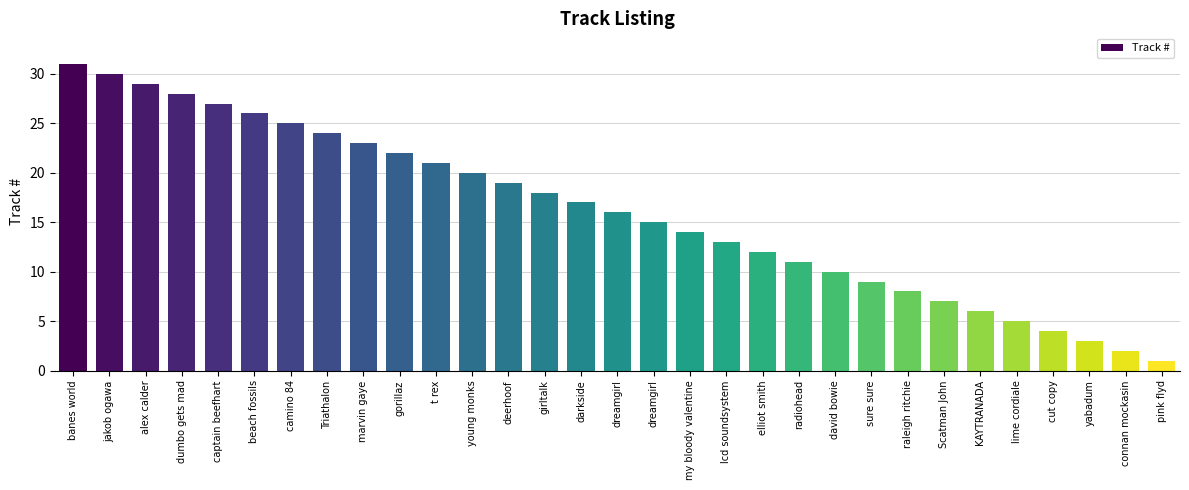

How many values are below 16?

15